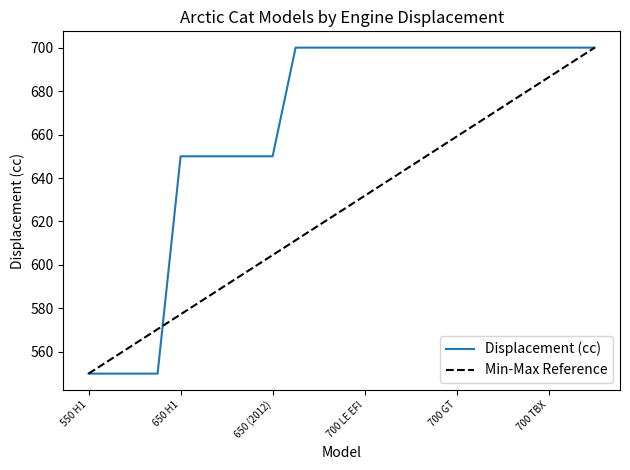

Reading left to right, what are all the values shown in this chart?

550 H1=550	550 TRV=550	550 PROWLER=550	550 EFI=550	650 H1=650	650 PROWLER=650	650 TBX/TRV=650	650 (2010)=650	650 (2012)=650	700 H1=700	700 PROWLER=700	700 EFI (2009)=700	700 LE EFI=700	700 TRV=700	700 CRUISER EFI=700	700 EFI (2012)=700	700 GT=700	700 LTD=700	700 MUD PRO=700	700 Normal=700	700 TBX=700	700 XT=700	700 EFI (2014)=700